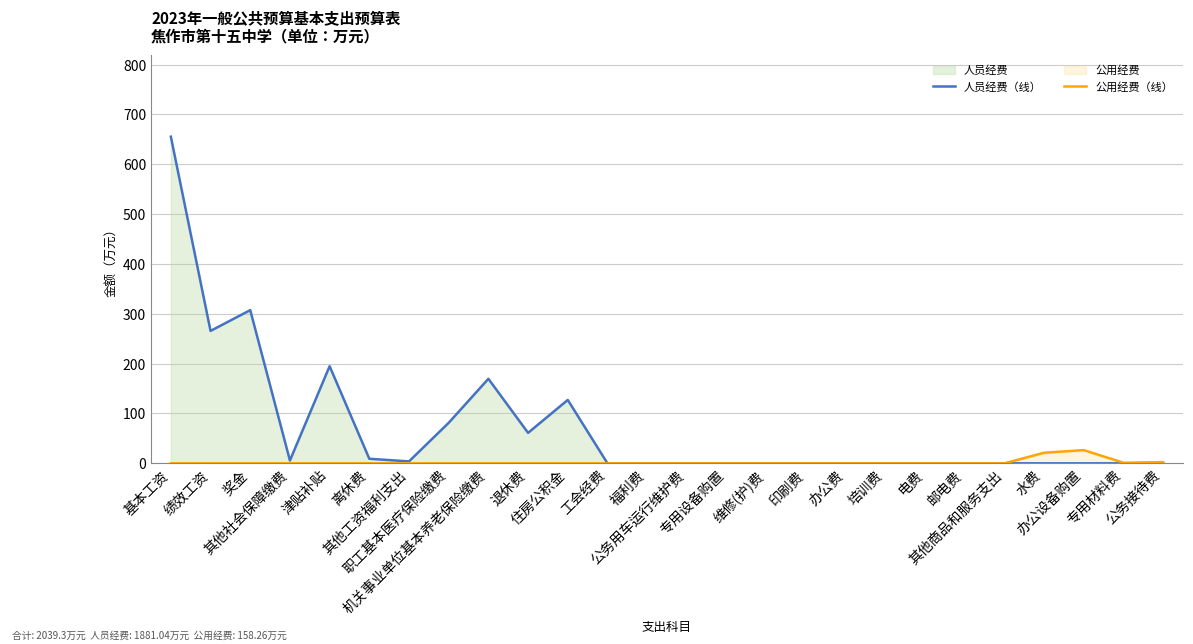

What is the label of the 10th point from the right?

印刷费